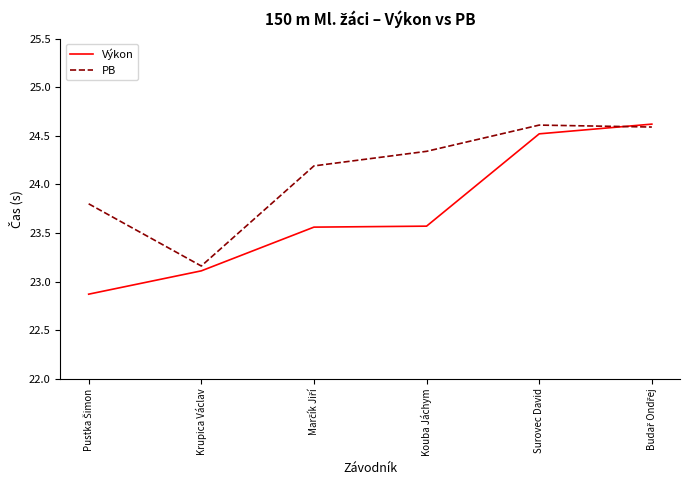

Where does the Výkon series first go above 23?

Krupica Václav